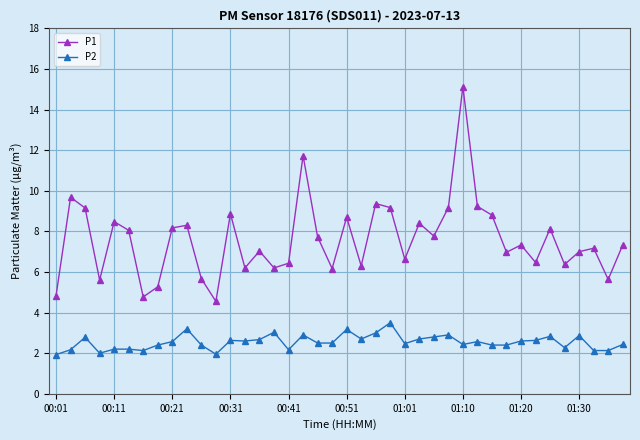

What is the highest value of the P1 series?

15.1